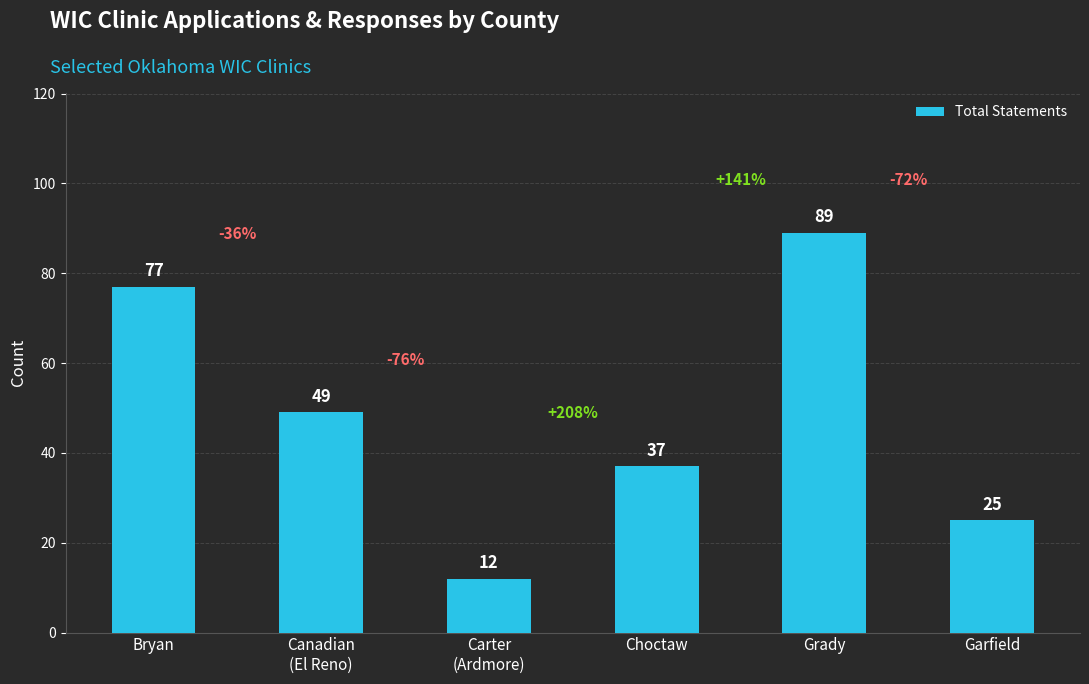

Reading right to left, extract all data points from this chart.

25	89	37	12	49	77